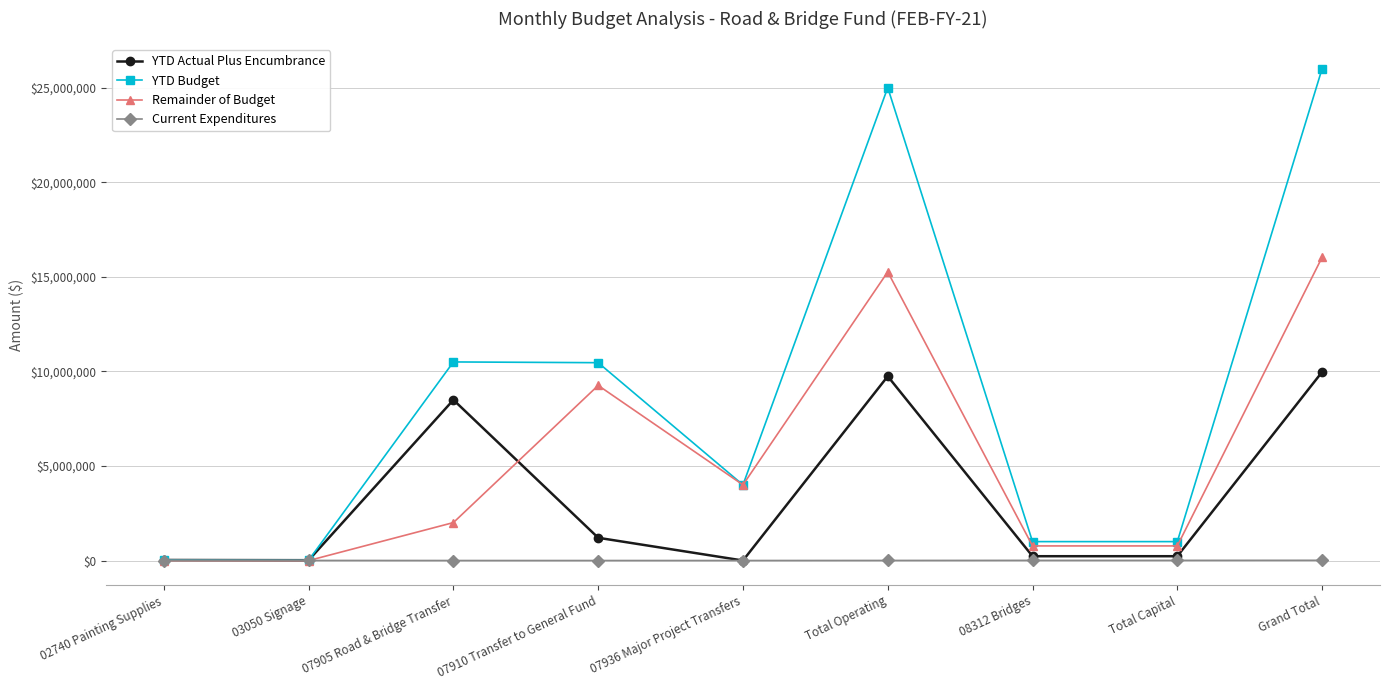

How many data points in YTD Actual Plus Encumbrance are less than 227865?

3